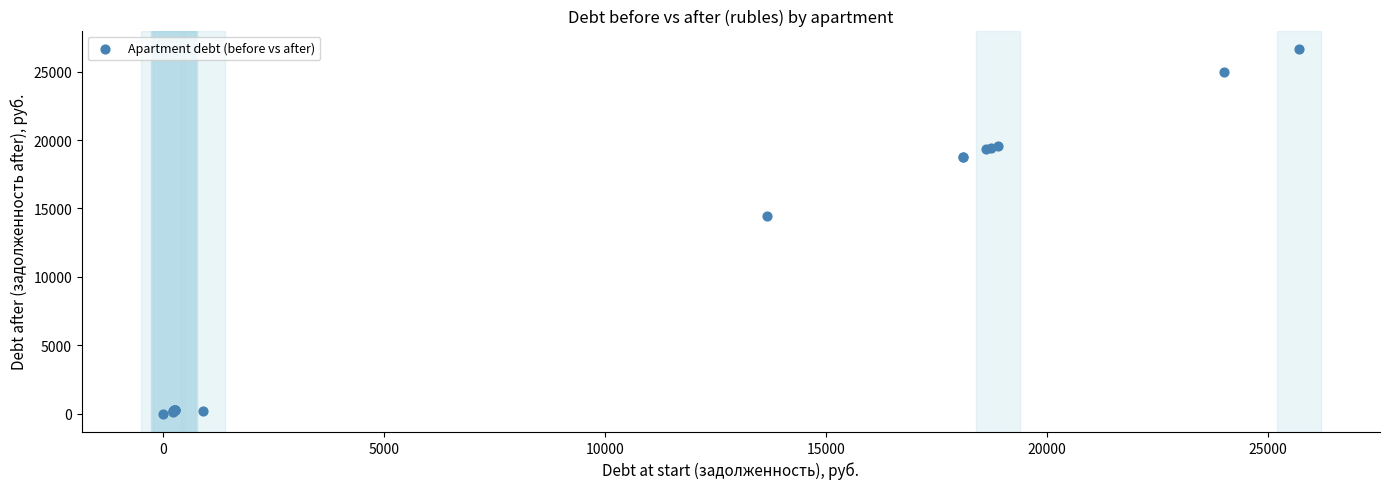

What Y value in the scatter plot is closest to 13334?

14420.0